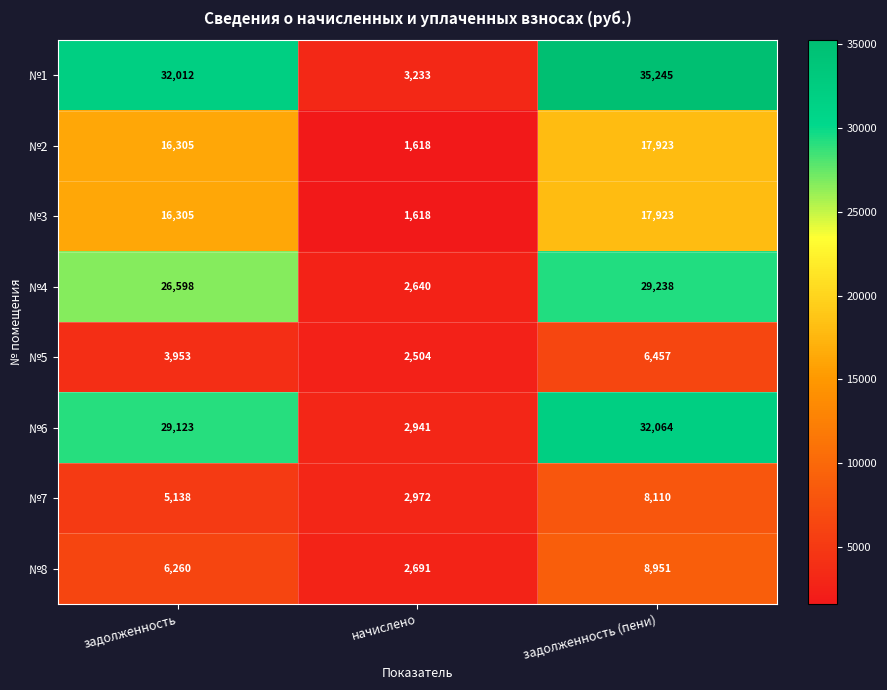

What is the maximum value shown in the chart?

35245